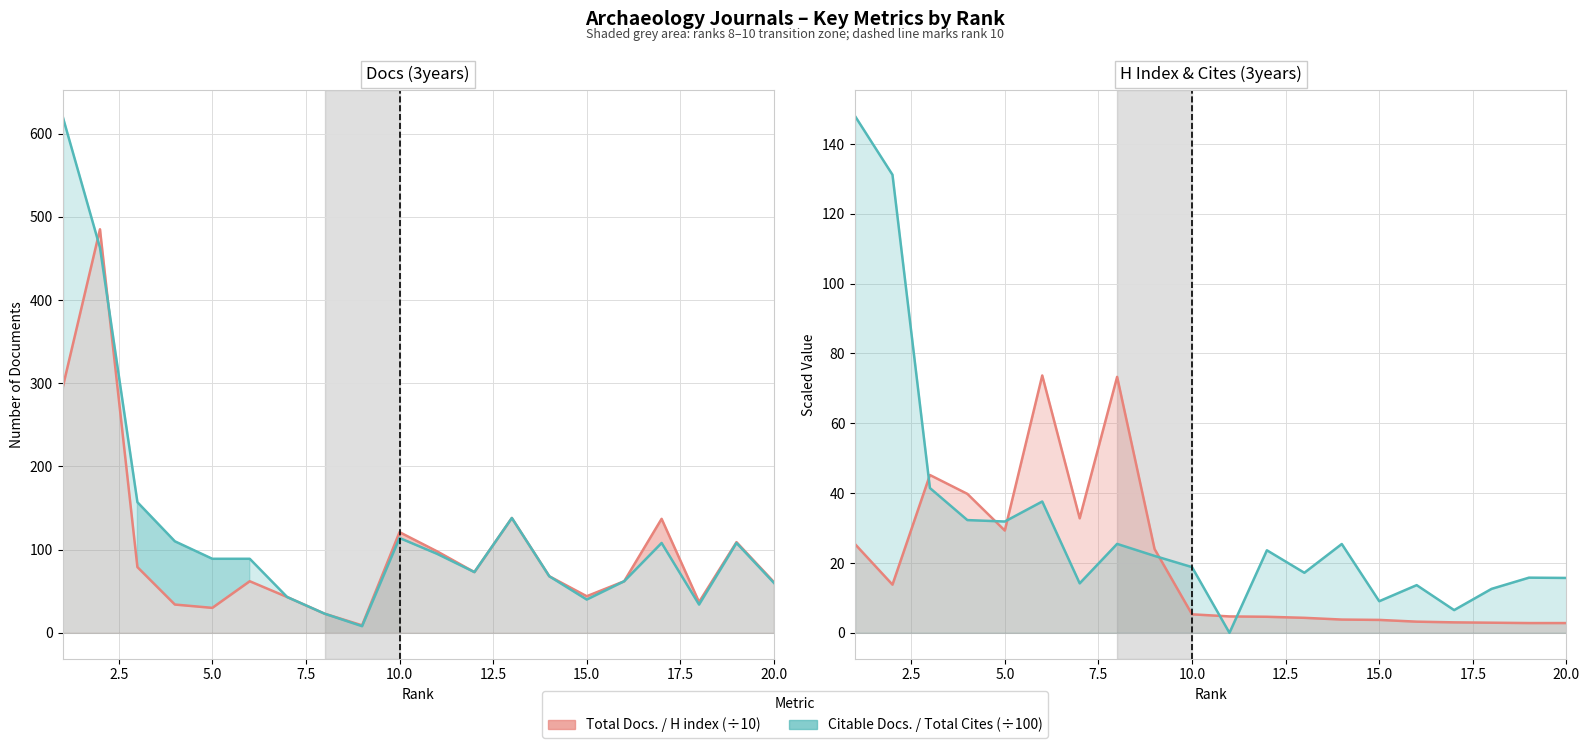

At which category does H index reach its first local valley?

2